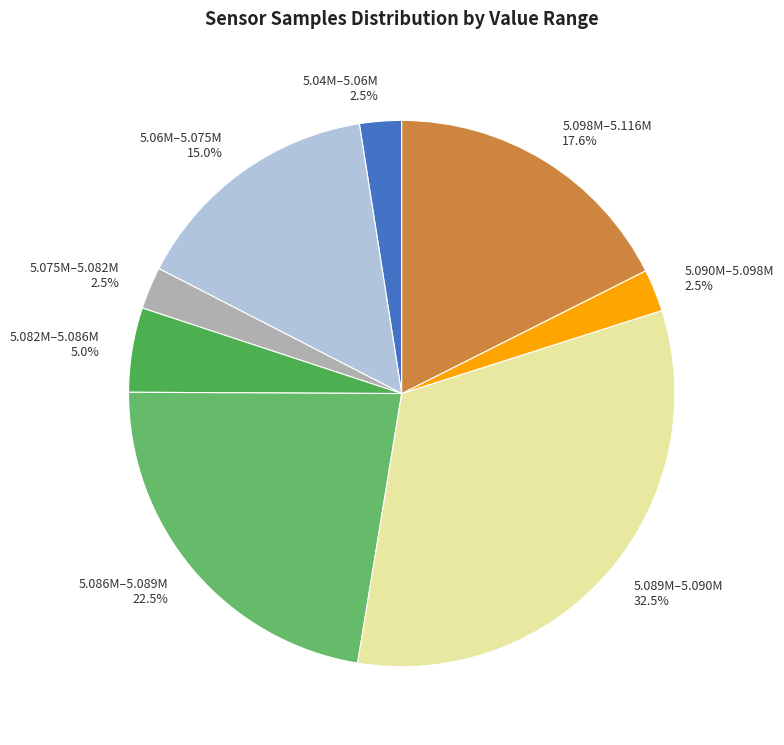

What percentage is NOT represented by 5.082M–5.086M?

95.0%